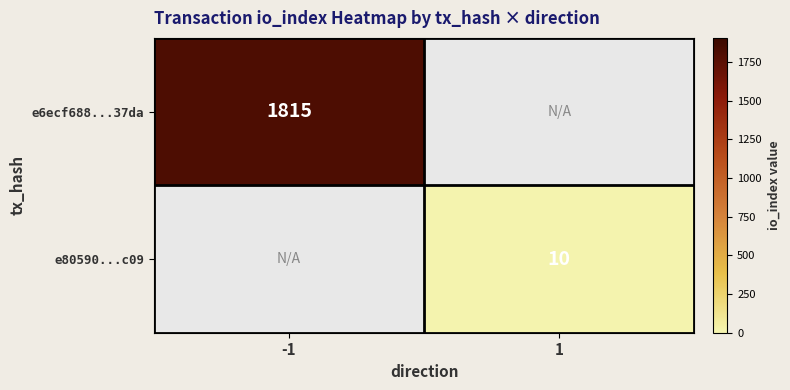

The value of e6ecf688...37da at -1 is 838. True or false?

False